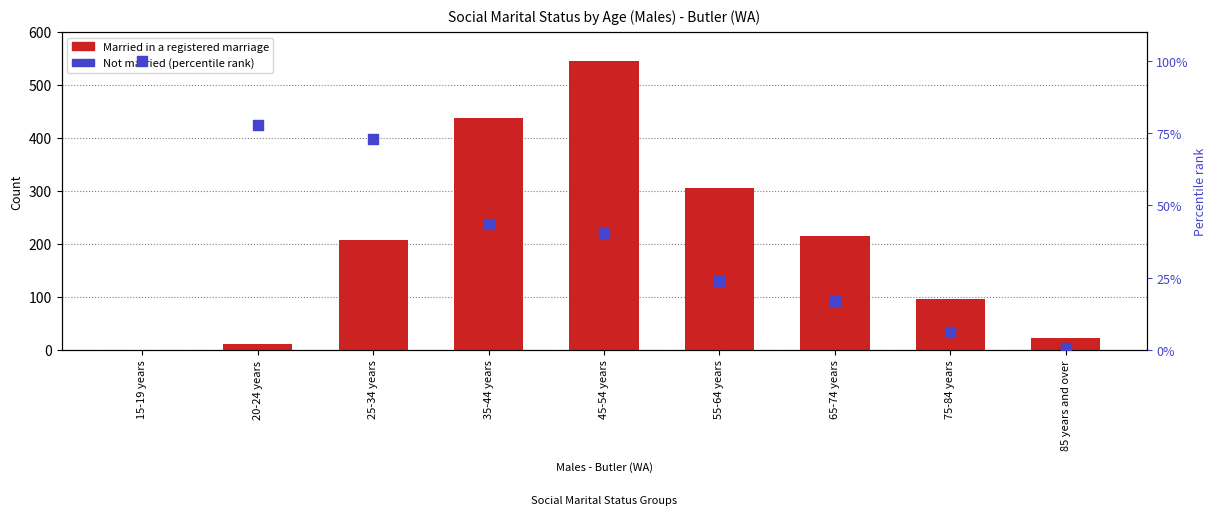

What are all the series names shown in the legend?

Married in a registered marriage, Not married (percentile rank)